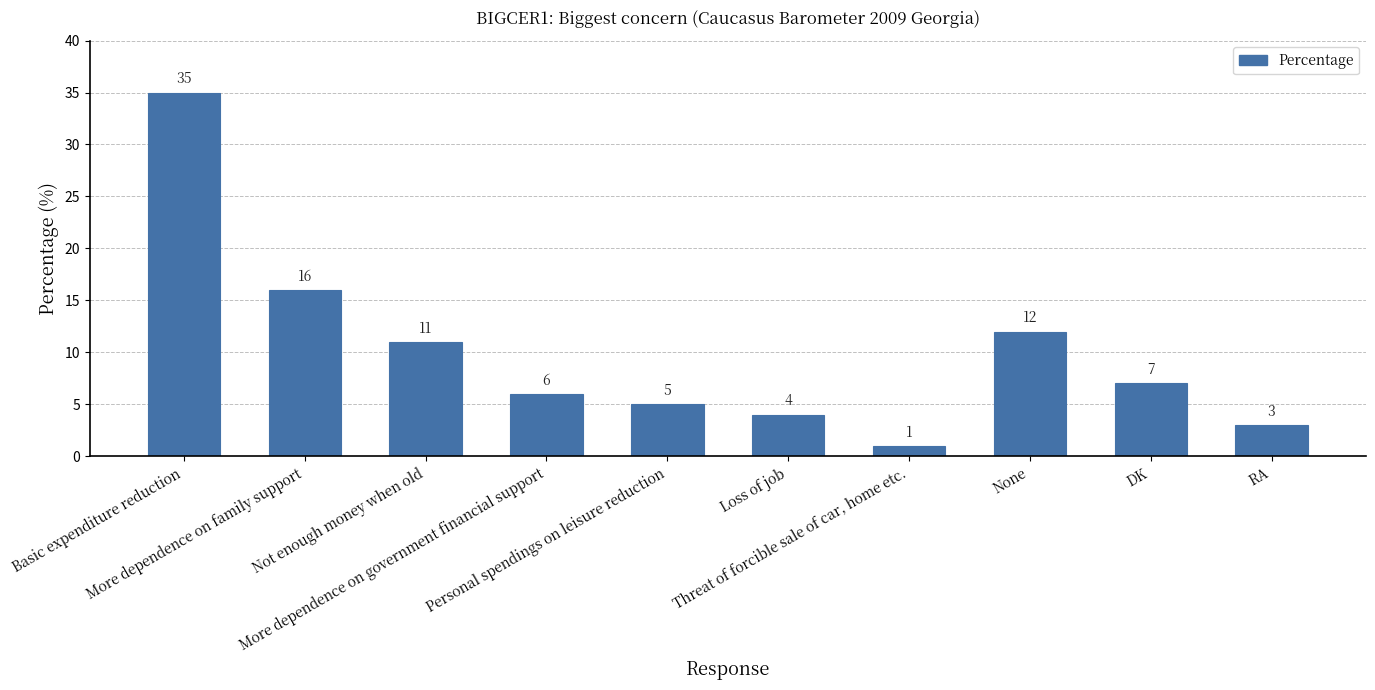

Which has a higher value, DK or Not enough money when old?

Not enough money when old